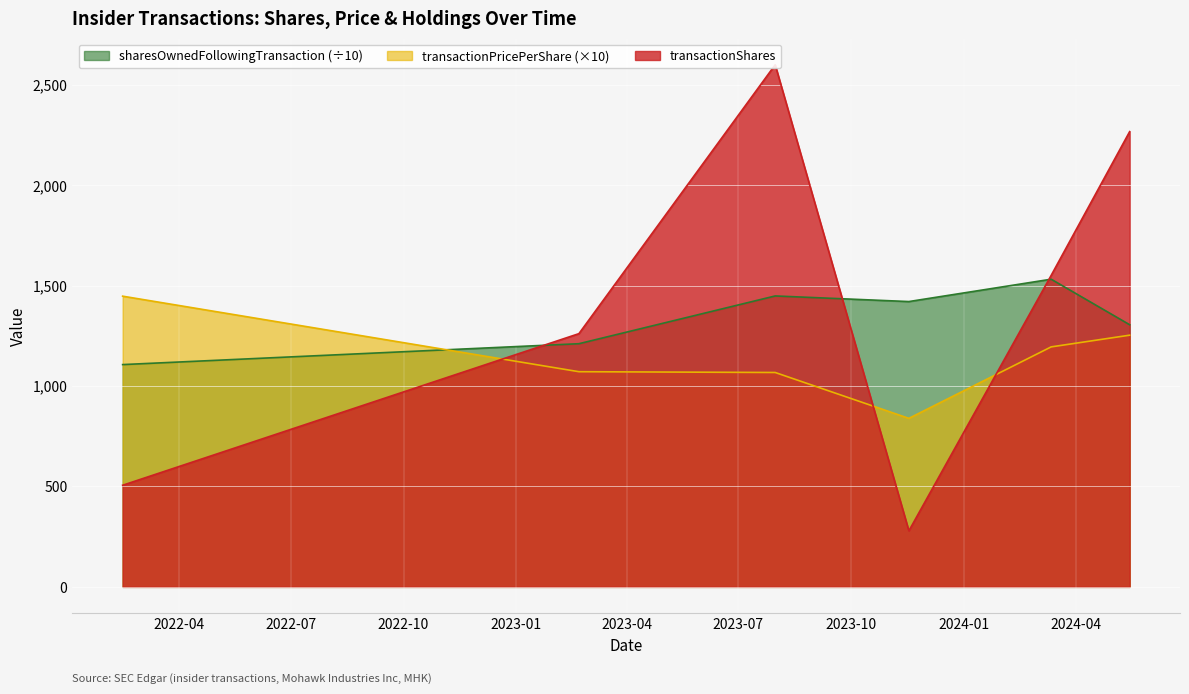

True or false: sharesOwnedFollowingTransaction has a value of 1106.9 at 2022-02-14.

True